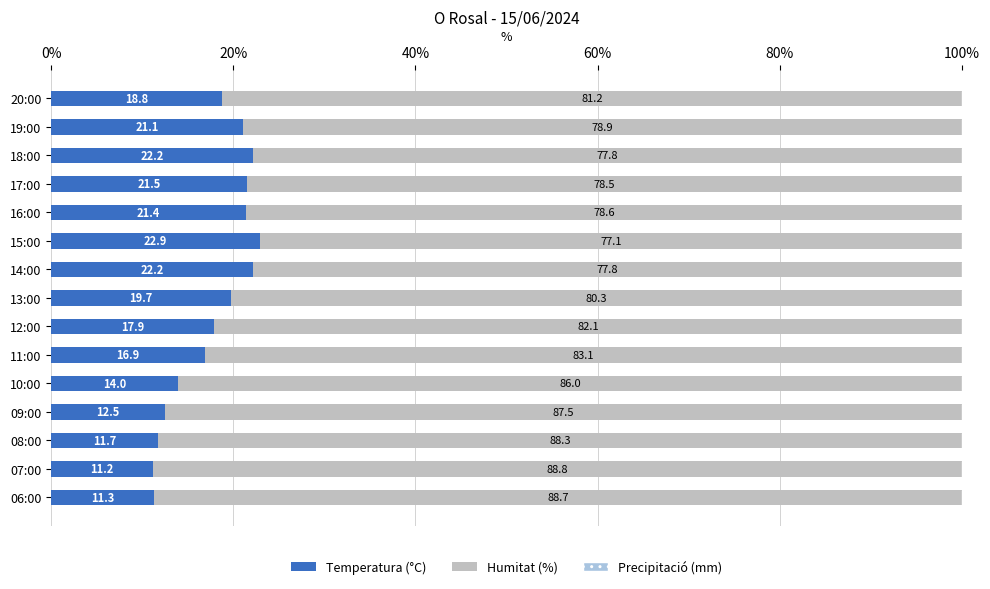

Which category has the highest value in the Temperatura (°C) series?

15:00